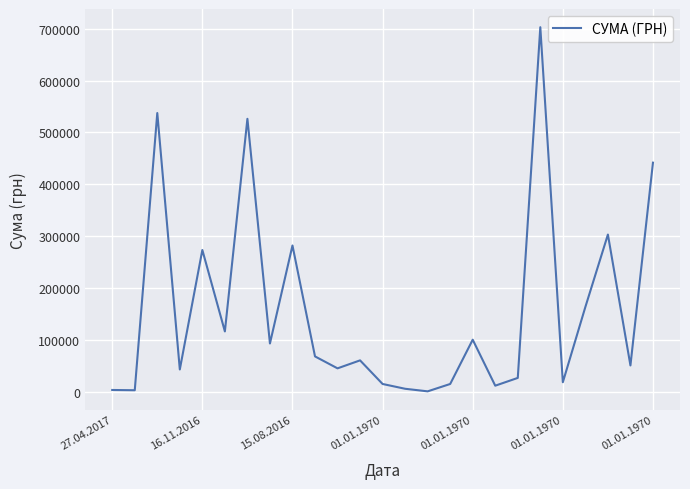

What is the difference between the maximum and minimum values?

702618.2